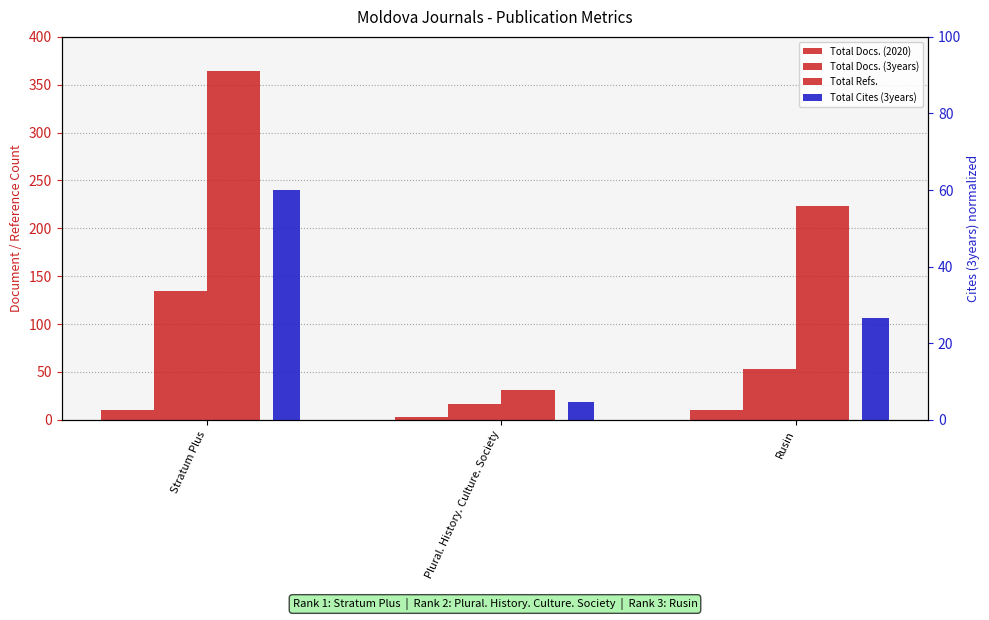

What is the value of the Total Refs. bar at the 2nd from the left?

31.0